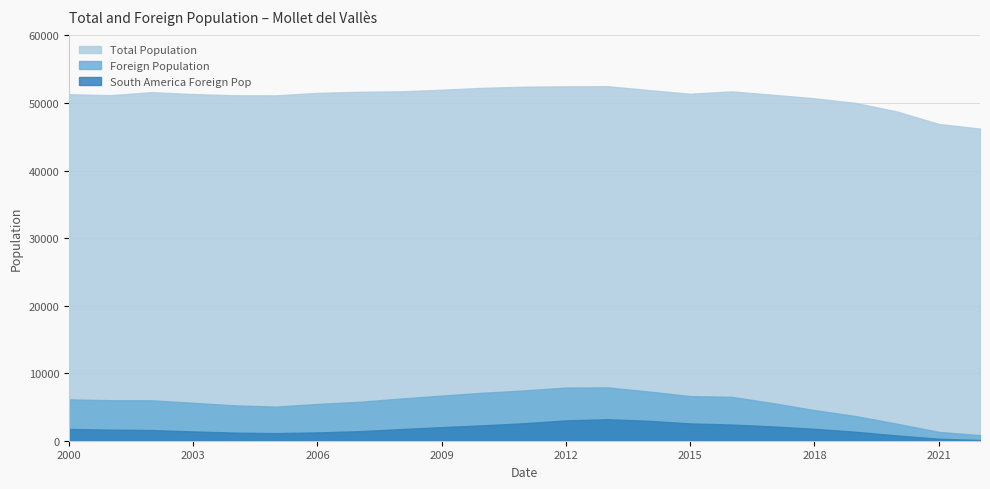

What is the greatest value displayed?

52484